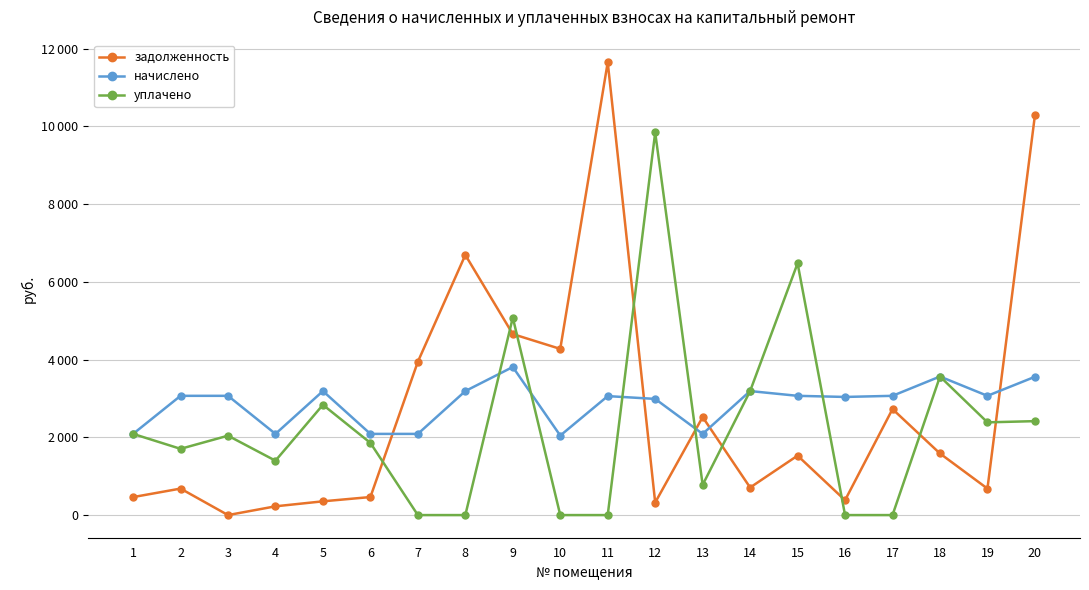

What is the value of the начислено point at the 20th from the left?

3556.8